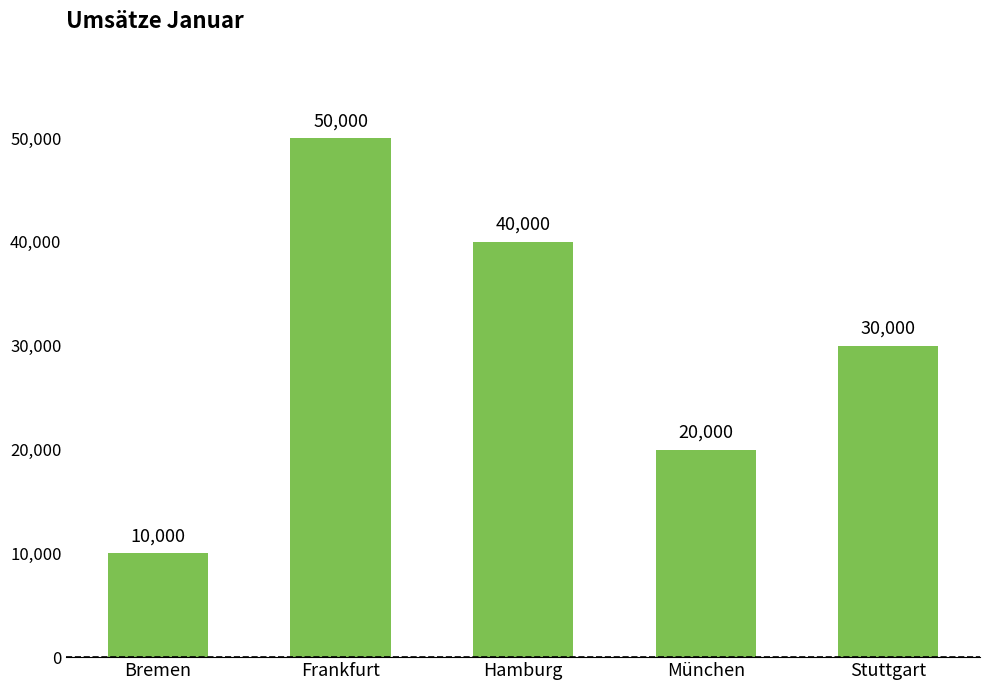

What is the change in value from Bremen to München?

+10000